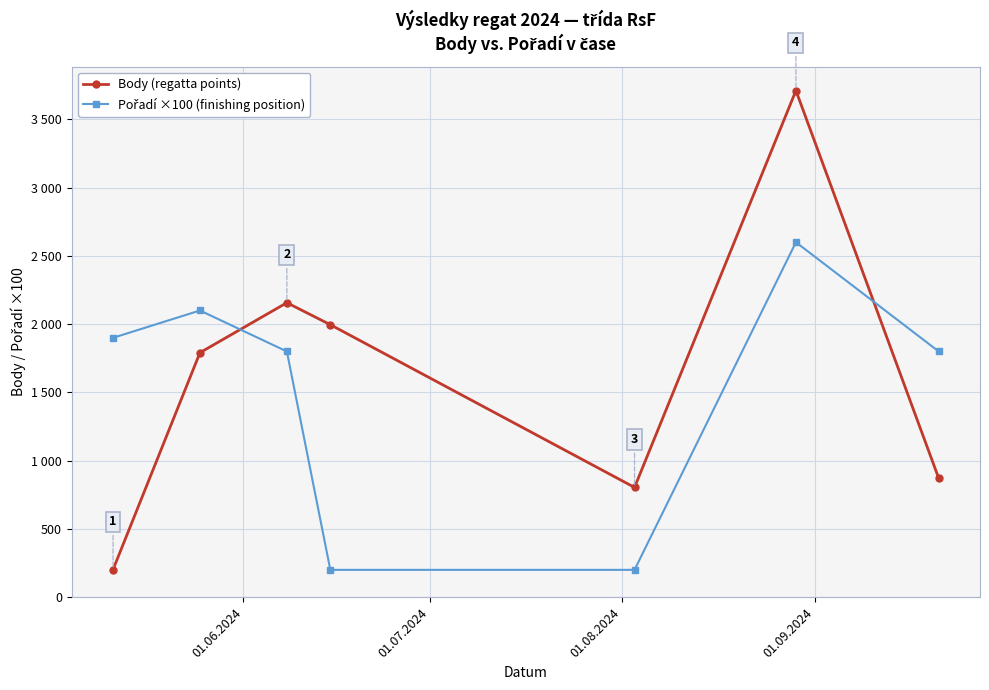

How many interior local peaks does the Pořadí ×100 (finishing position) series have?

2